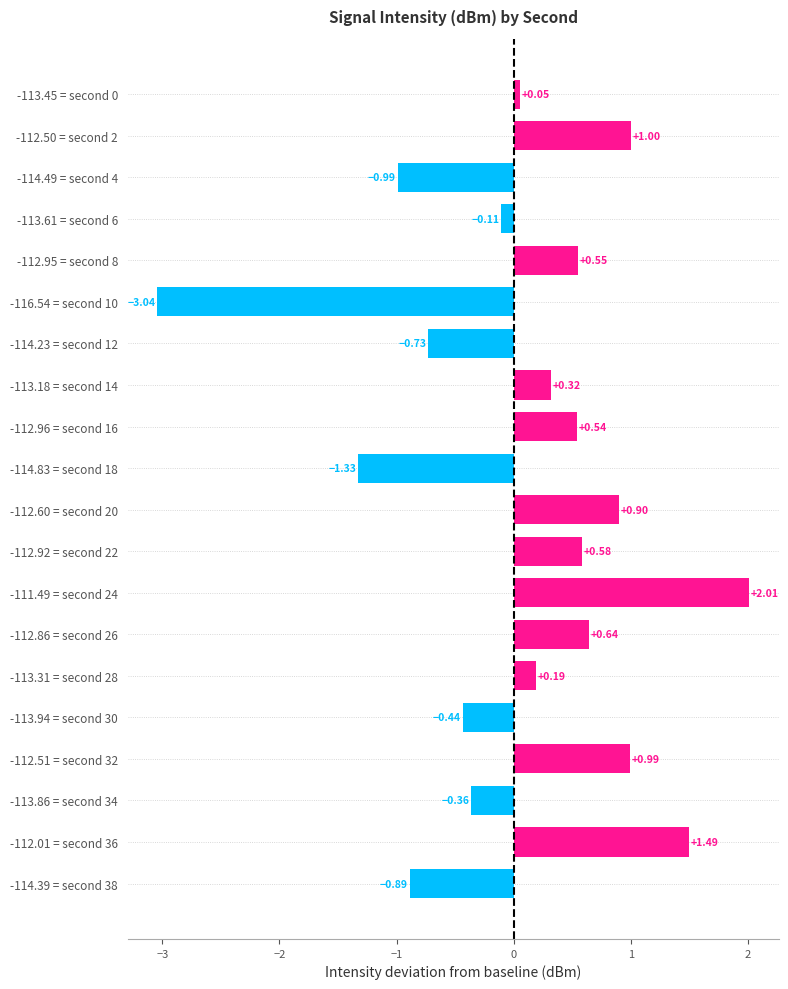

What is the difference between the second highest and minimum values?

4.5